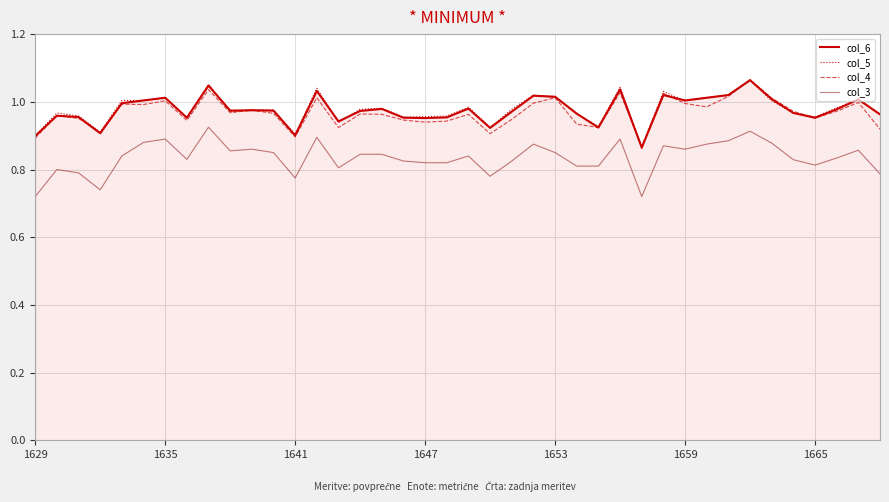

True or false: col_5 and col_3 intersect in this chart.

False